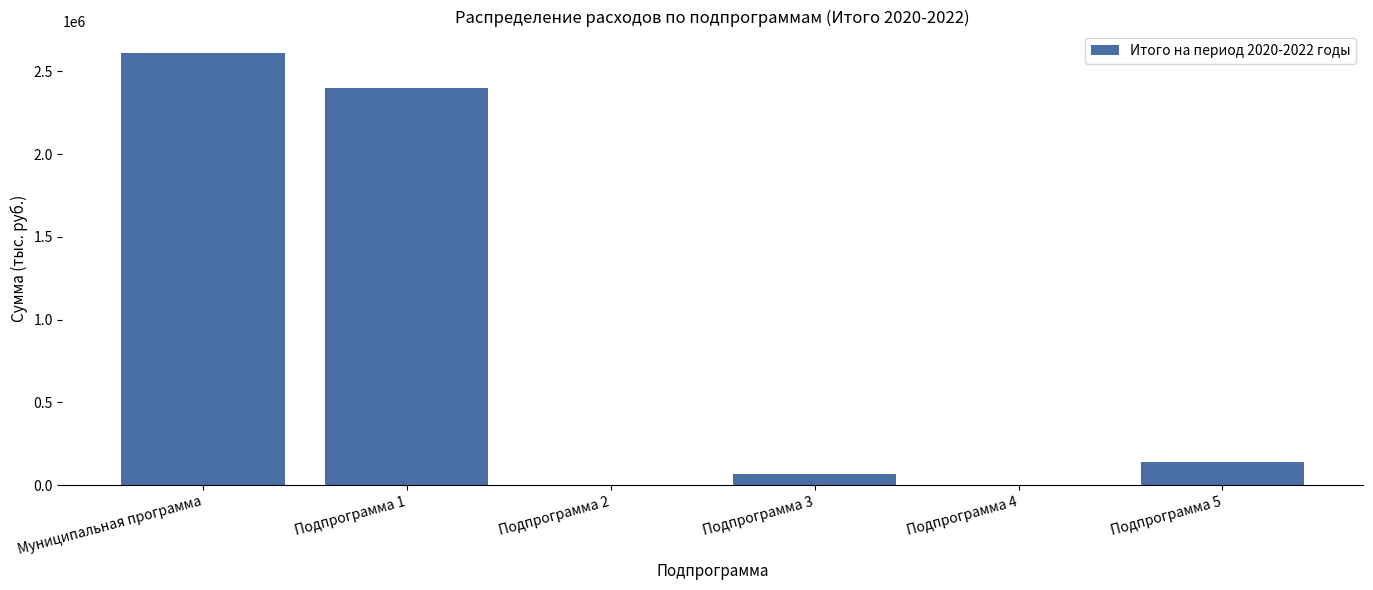

Where is the data nearest to the value 1305034?

Подпрограмма 1